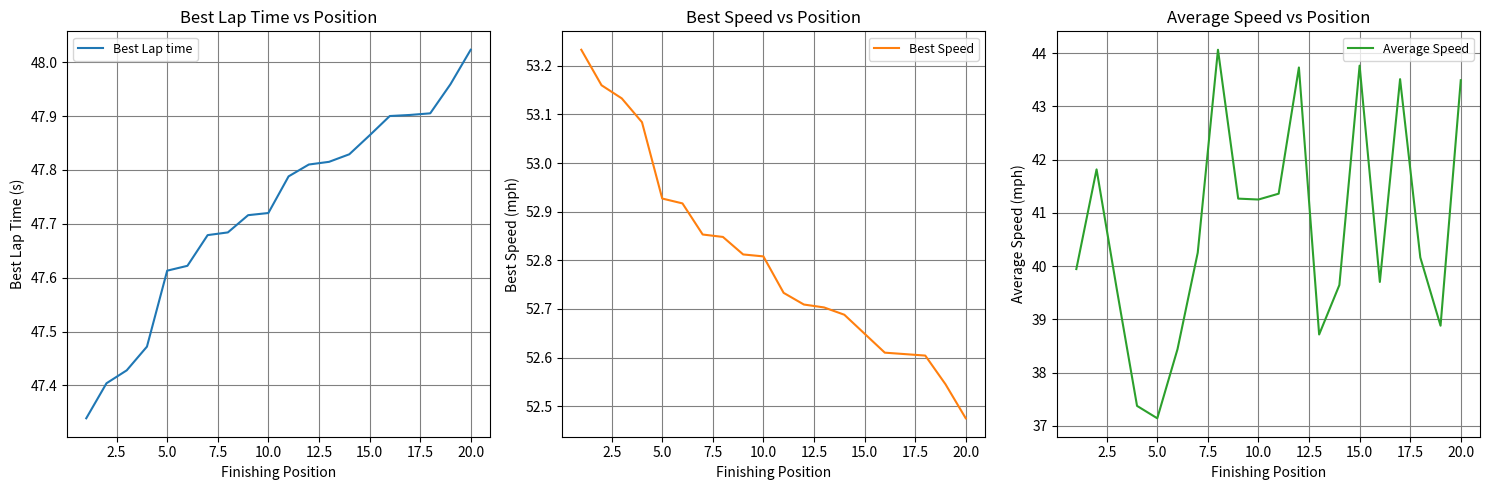

True or false: Best Lap time and Average Speed cross at least once.

False